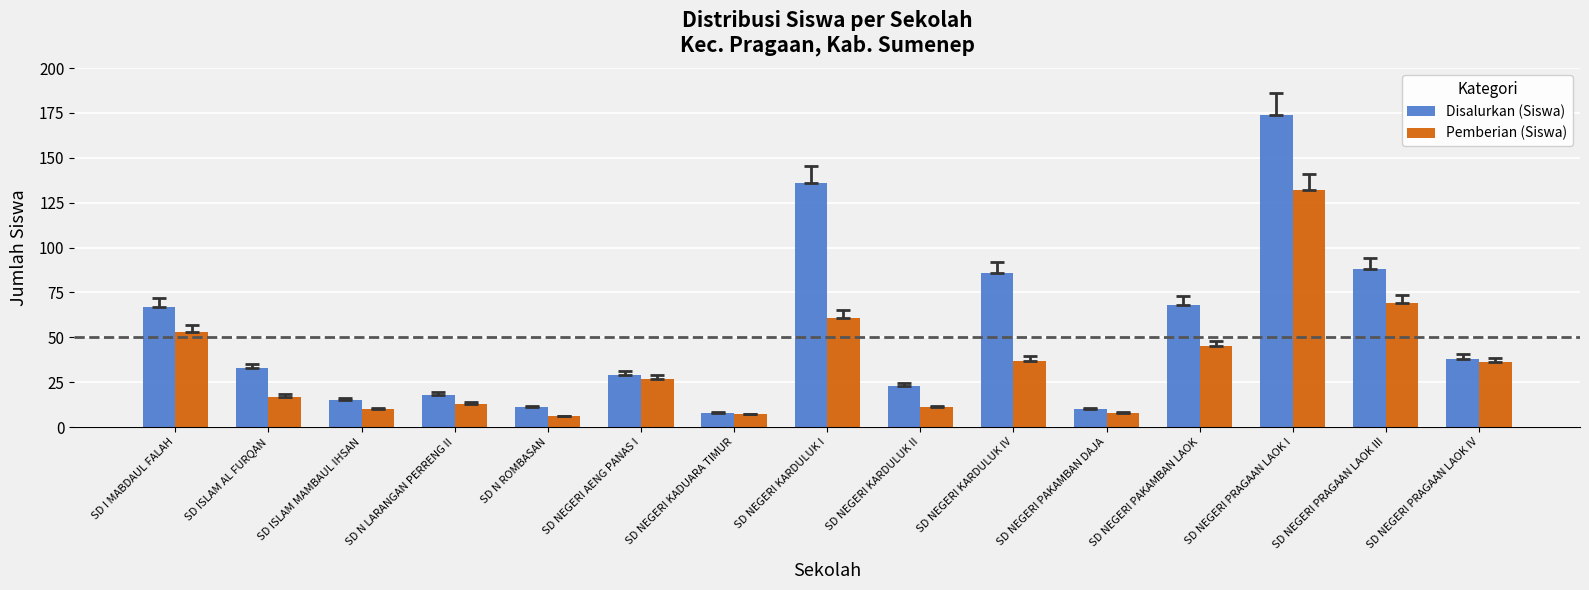

What is the label of the 12th bar from the right?

SD N LARANGAN PERRENG II